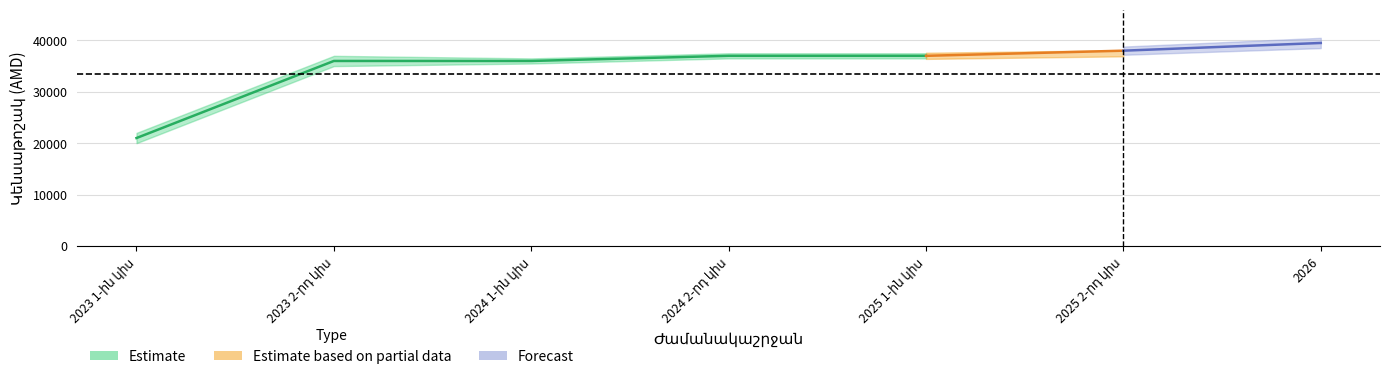

At which category does the chart reach its minimum across all series?

2023 1-ին կիս